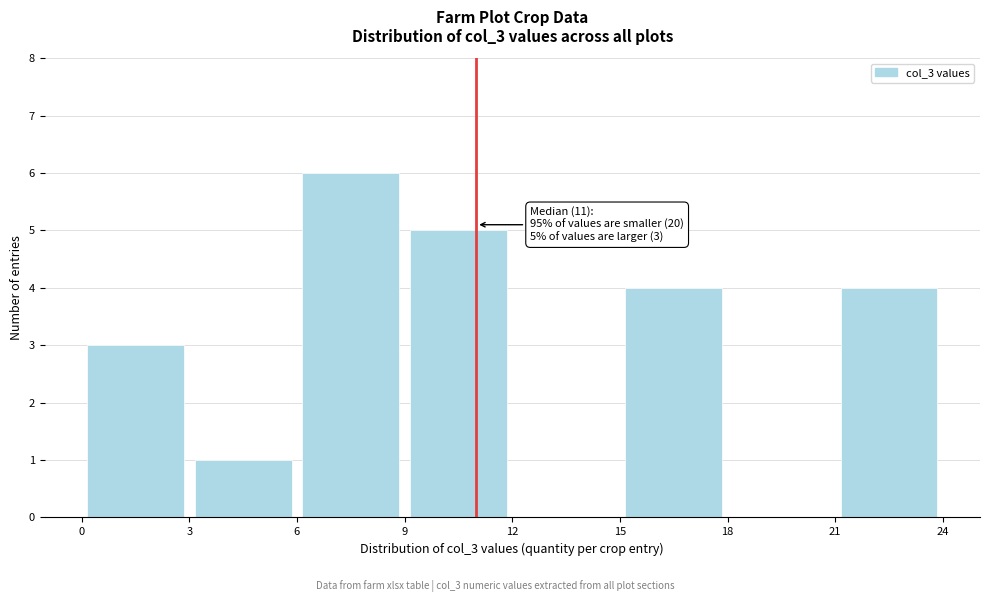

Over which range of the x-axis is the bar tallest?

6 to 9